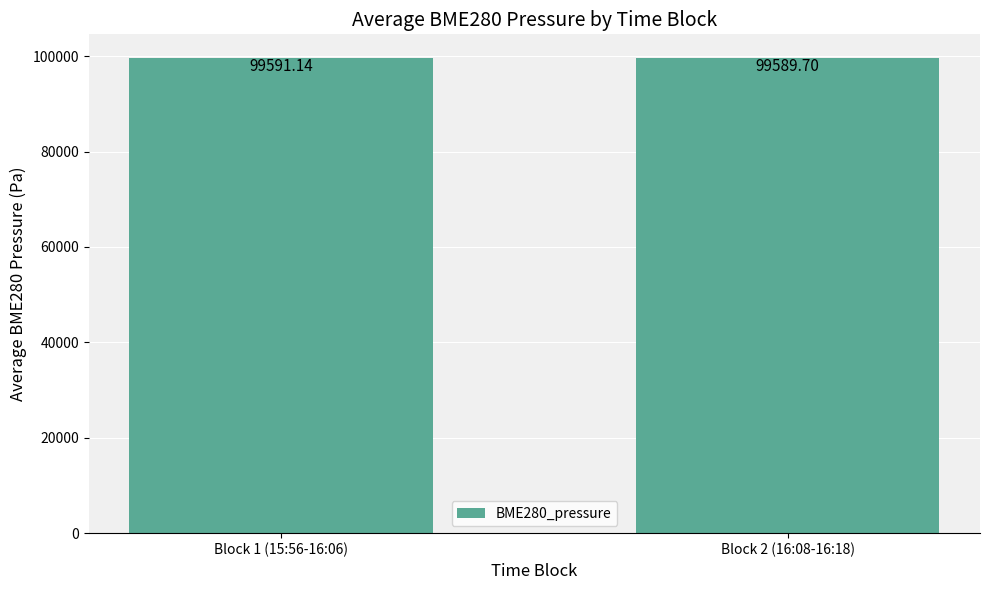

What is the label of the 2nd bar from the right?

Block 1 (15:56-16:06)